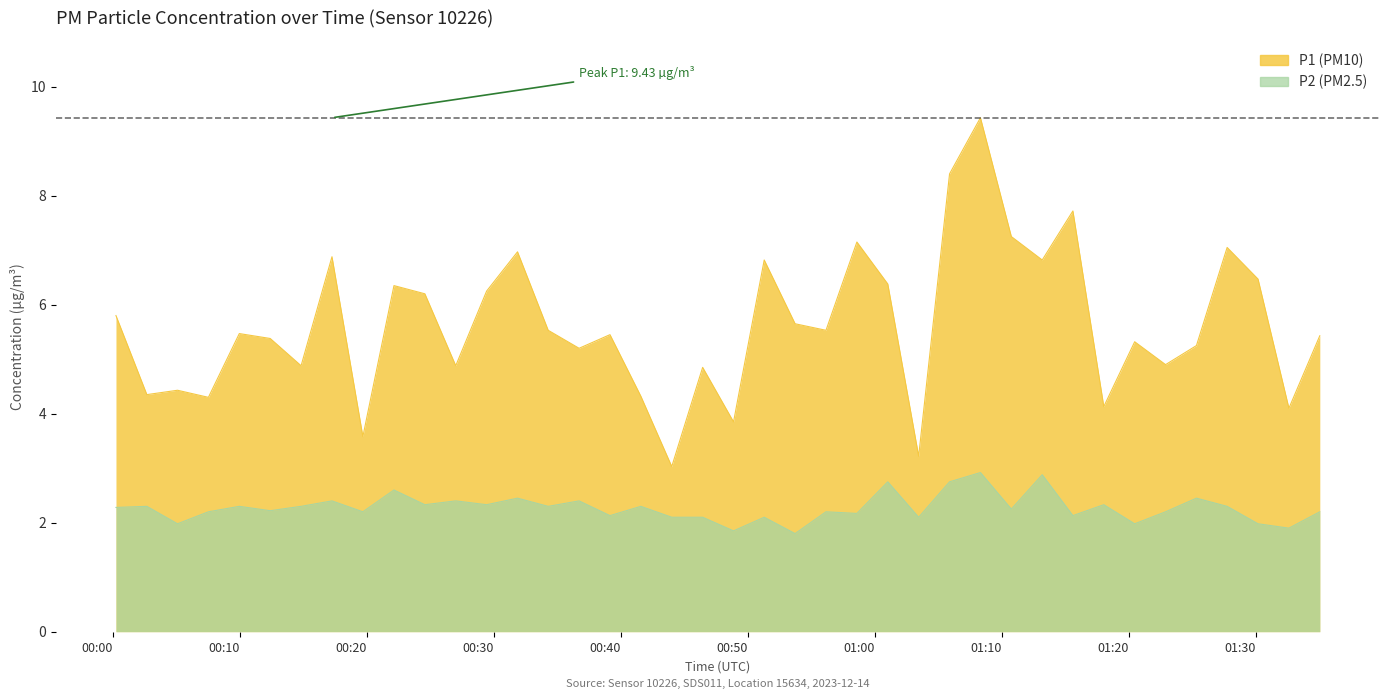

What are all the series names shown in the legend?

P1, P2